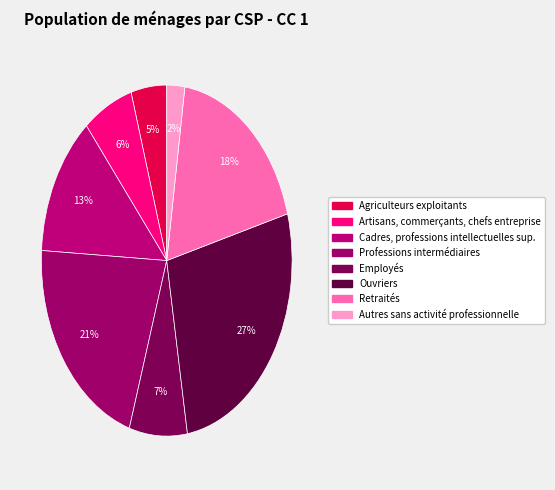

To the nearest percent, what portion does Ouvriers represent?

27%